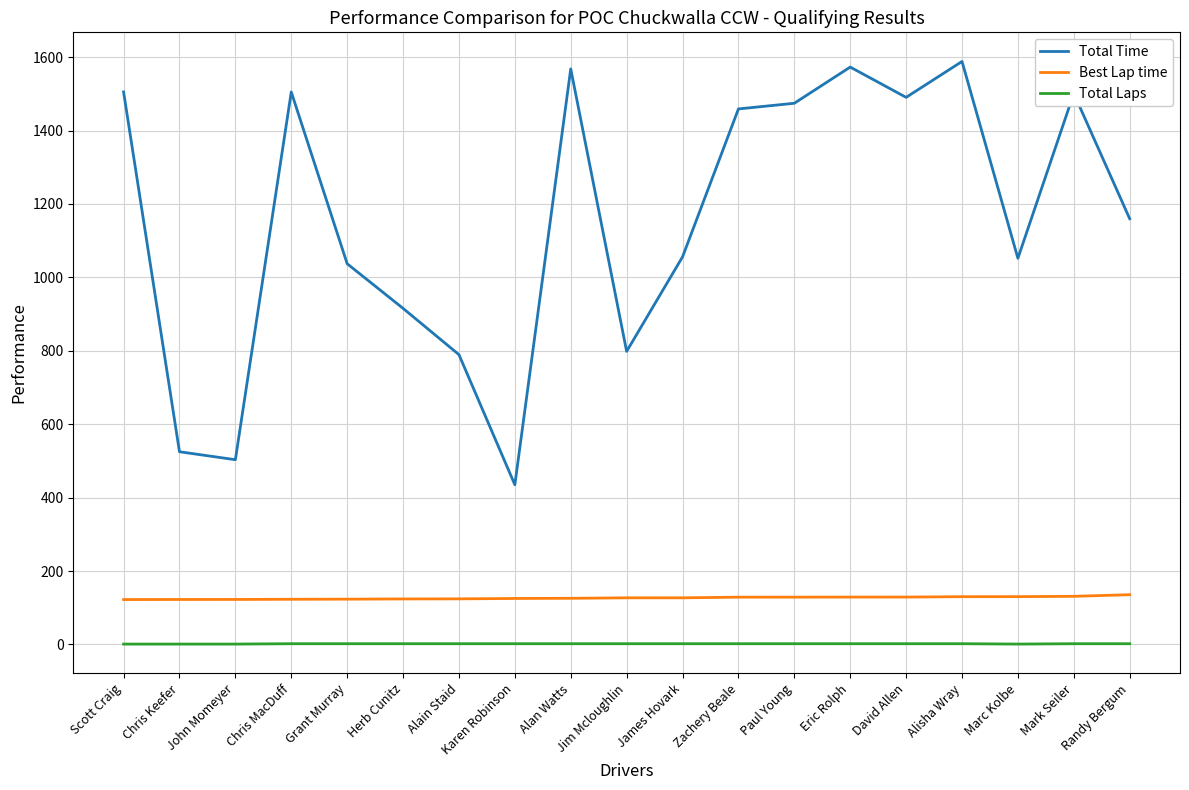

Which series has the largest total across all categories?

Total Time